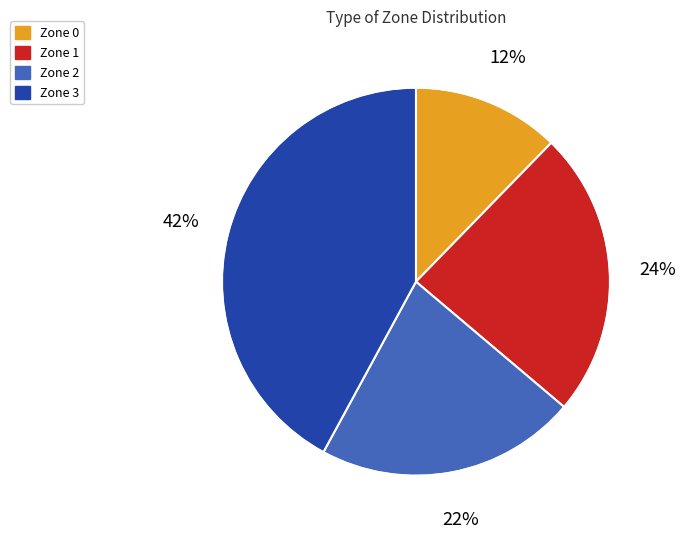

To the nearest percent, what is the average slice percentage?

25%